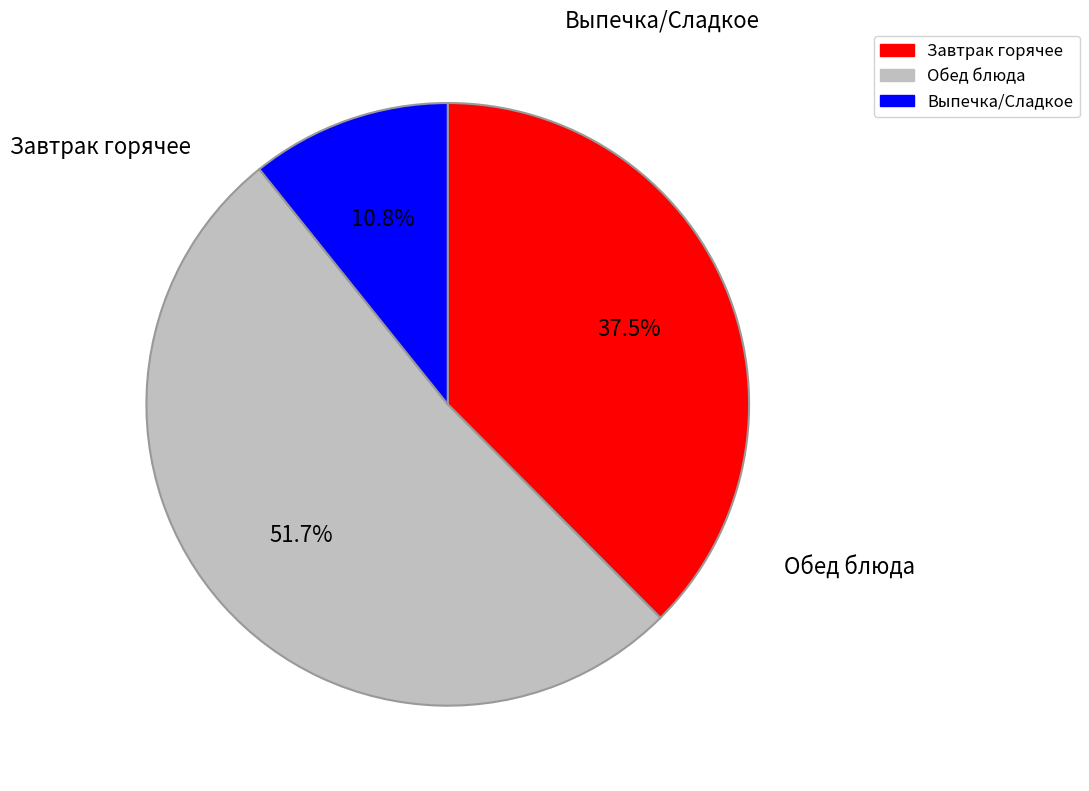

Rank the categories by value from lowest to highest.

Выпечка/Сладкое, Завтрак горячее, Обед блюда